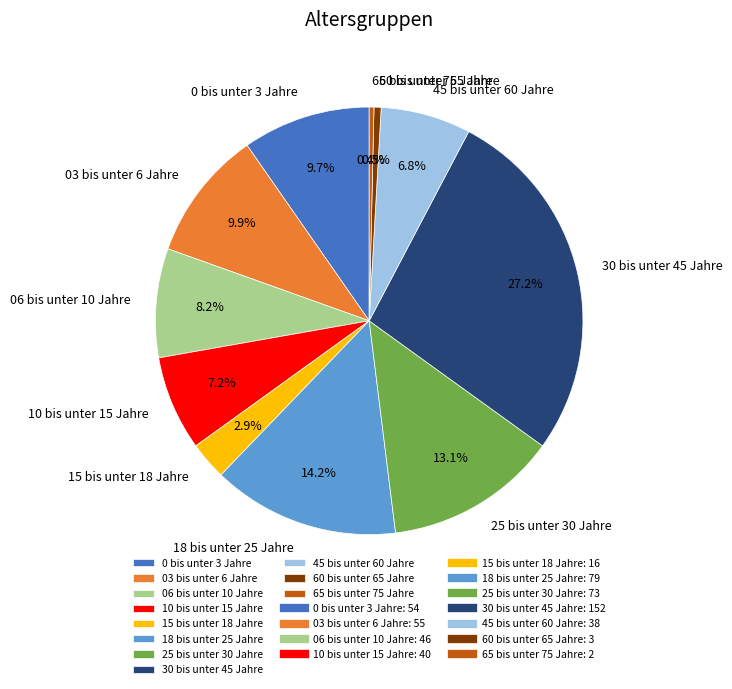

Does 45 bis unter 60 Jahre represent more than half of the total?

No